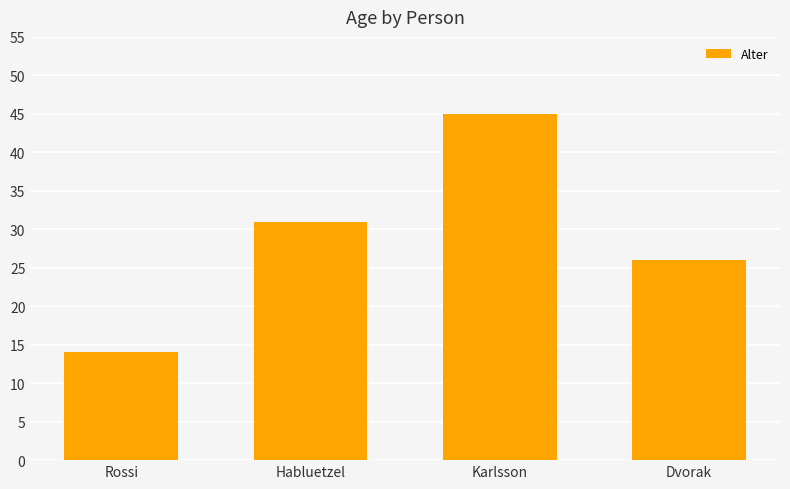

Does the chart contain stacked bars?

No